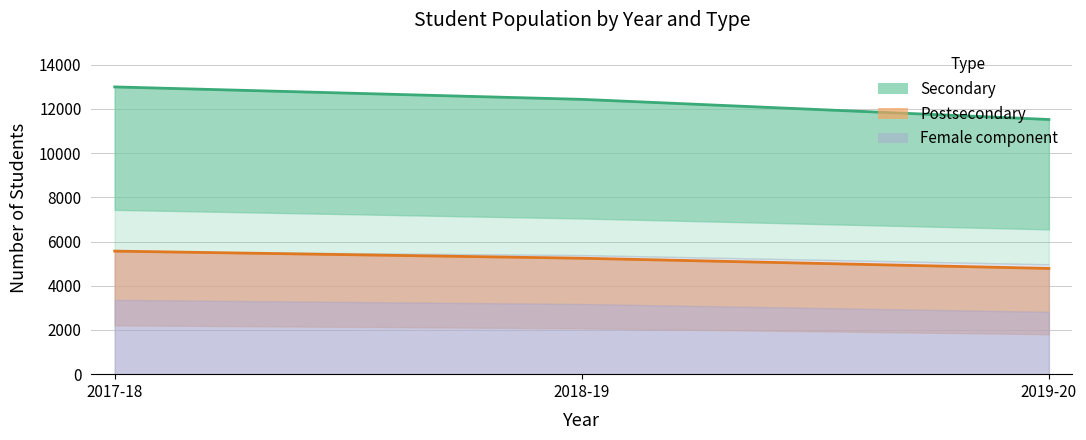

What is the average value of the Secondary Total series?

12319